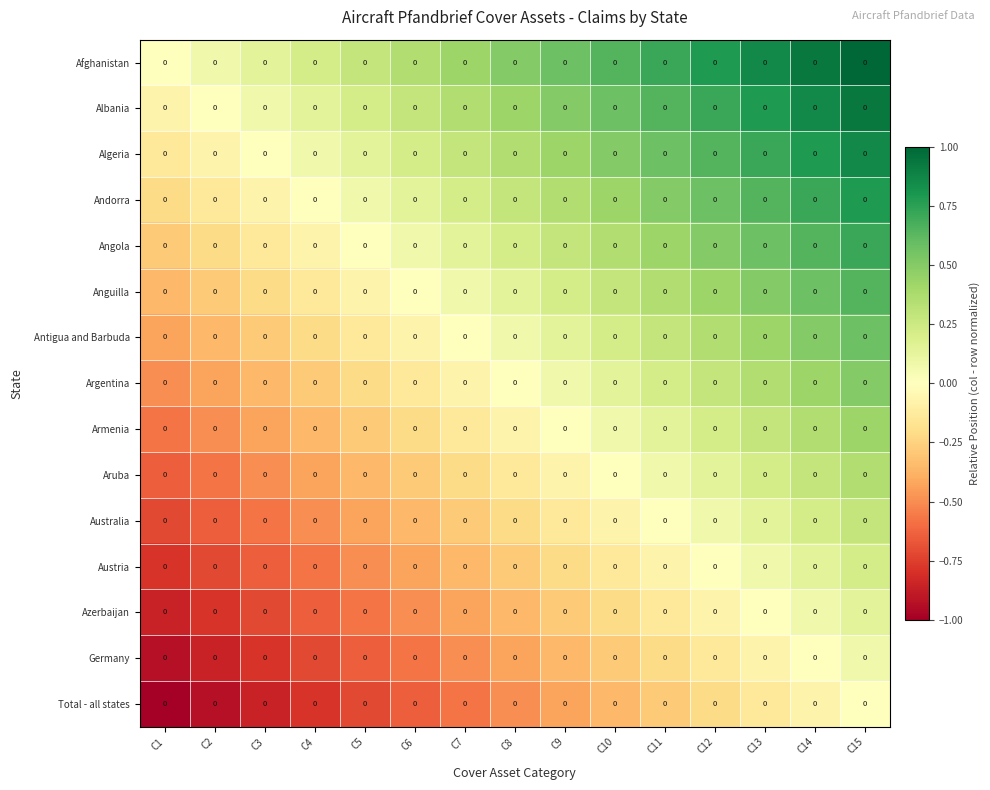

What is the spread (max minus min) of values at C5?

1.0